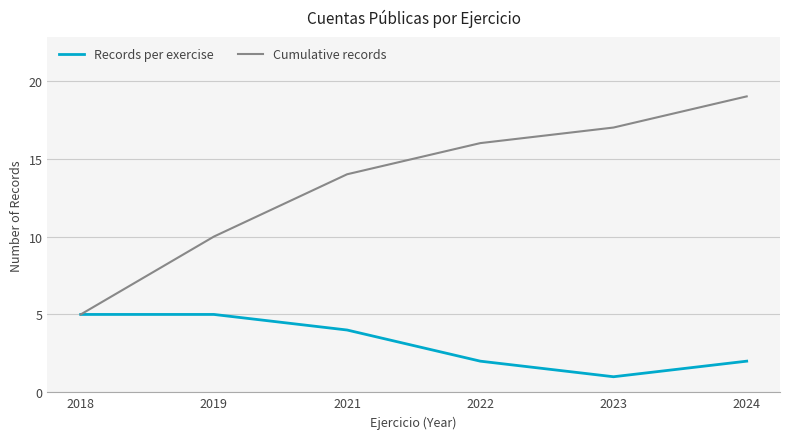

True or false: Records per exercise has more than 2 interior local peaks.

False